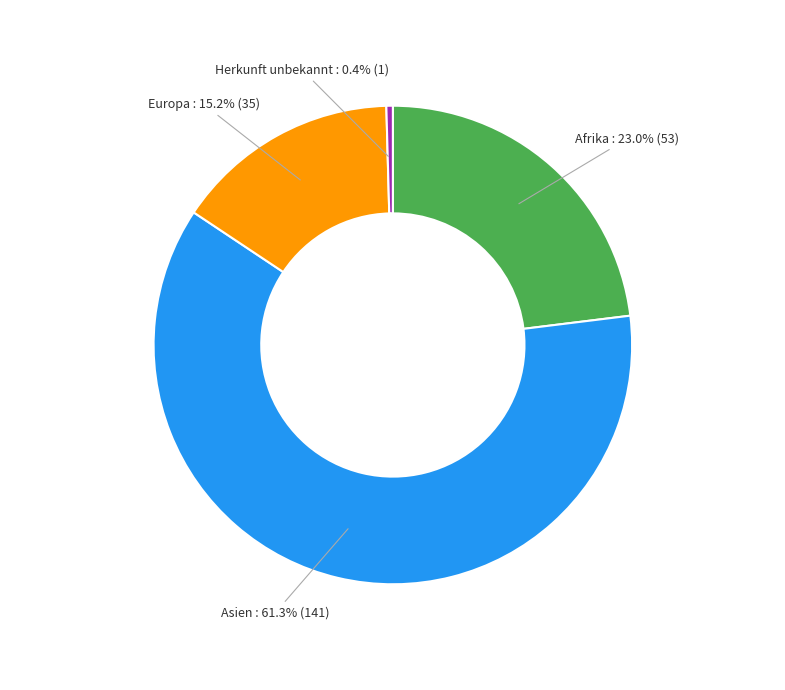

Is there a majority slice in this chart?

Yes